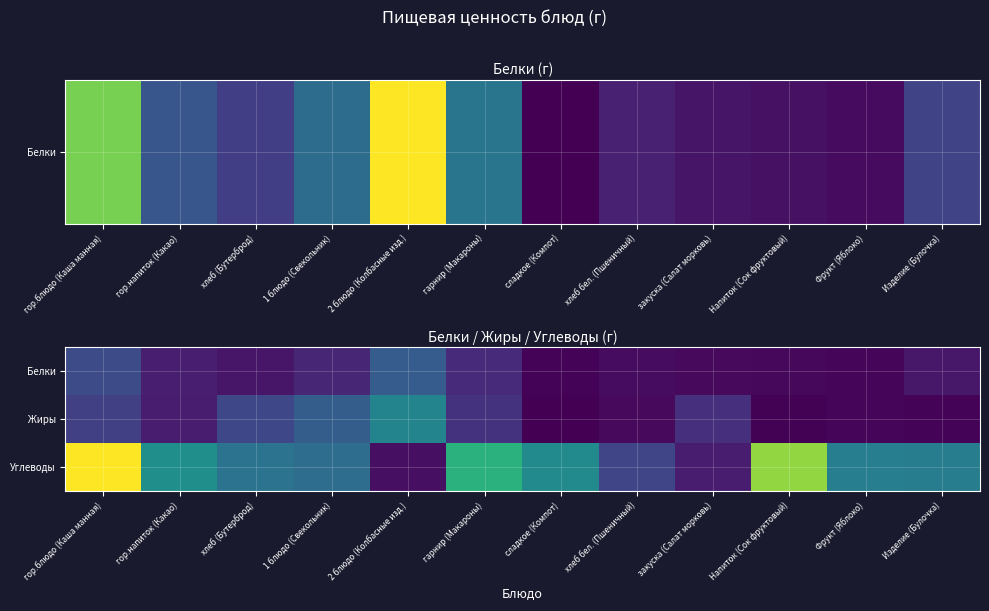

Reading right to left, list all the values displayed in this chart.

Белки: Изделие (Булочка)=2.5	Фрукт (Яблоко)=0.6	Напиток (Сок фруктовый)=0.8	закуска (Салат морковь)=0.9	хлеб бел. (Пшеничный)=1.3	сладкое (Компот)=0.3	гарнир (Макароны)=4.5	2 блюдо (Колбасные изд.)=11.1	1 блюдо (Свекольник)=4.1	хлеб (Бутерброд)=2.3	гор.напиток (Какао)=3.2	гор.блюдо (Каша манная)=8.9
Жиры: Изделие (Булочка)=0.3	Фрукт (Яблоко)=0.6	Напиток (Сок фруктовый)=0.2	закуска (Салат морковь)=5.2	хлеб бел. (Пшеничный)=1.0	сладкое (Компот)=0.0	гарнир (Макароны)=5.6	2 блюдо (Колбасные изд.)=17.3	1 блюдо (Свекольник)=11.2	хлеб (Бутерброд)=8.3	гор.напиток (Какао)=3.1	гор.блюдо (Каша манная)=7.3
Углеводы: Изделие (Булочка)=16.1	Фрукт (Яблоко)=16.3	Напиток (Сок фруктовый)=32.0	закуска (Салат морковь)=3.0	хлеб бел. (Пшеничный)=8.0	сладкое (Компот)=18.2	гарнир (Макароны)=24.4	2 блюдо (Колбасные изд.)=1.6	1 блюдо (Свекольник)=13.6	хлеб (Бутерброд)=14.5	гор.напиток (Какао)=19.0	гор.блюдо (Каша манная)=38.2